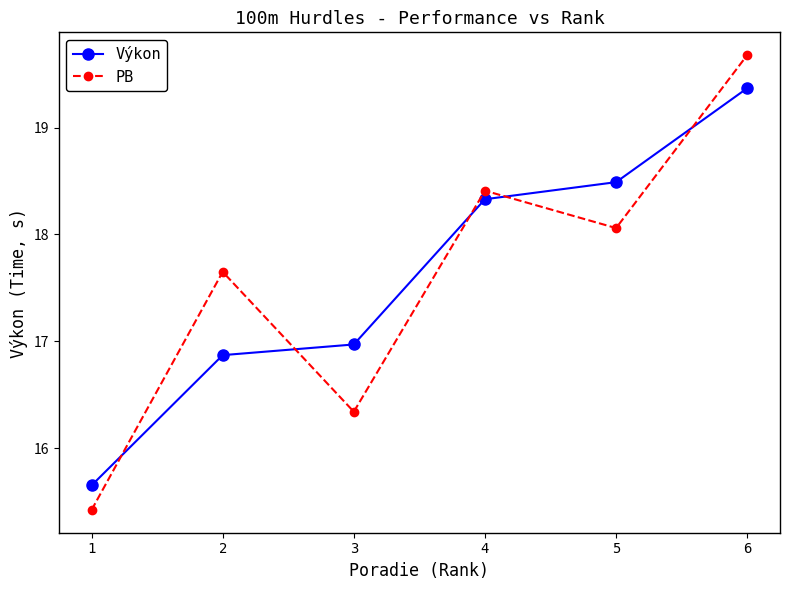

Read the PB value at 1.

15.4